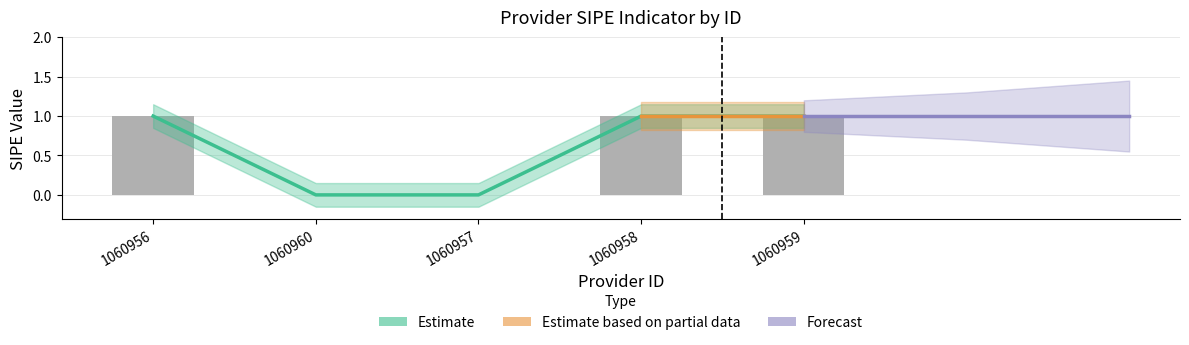

Reading right to left, what are all the values shown in this chart?

1	1	0	0	1